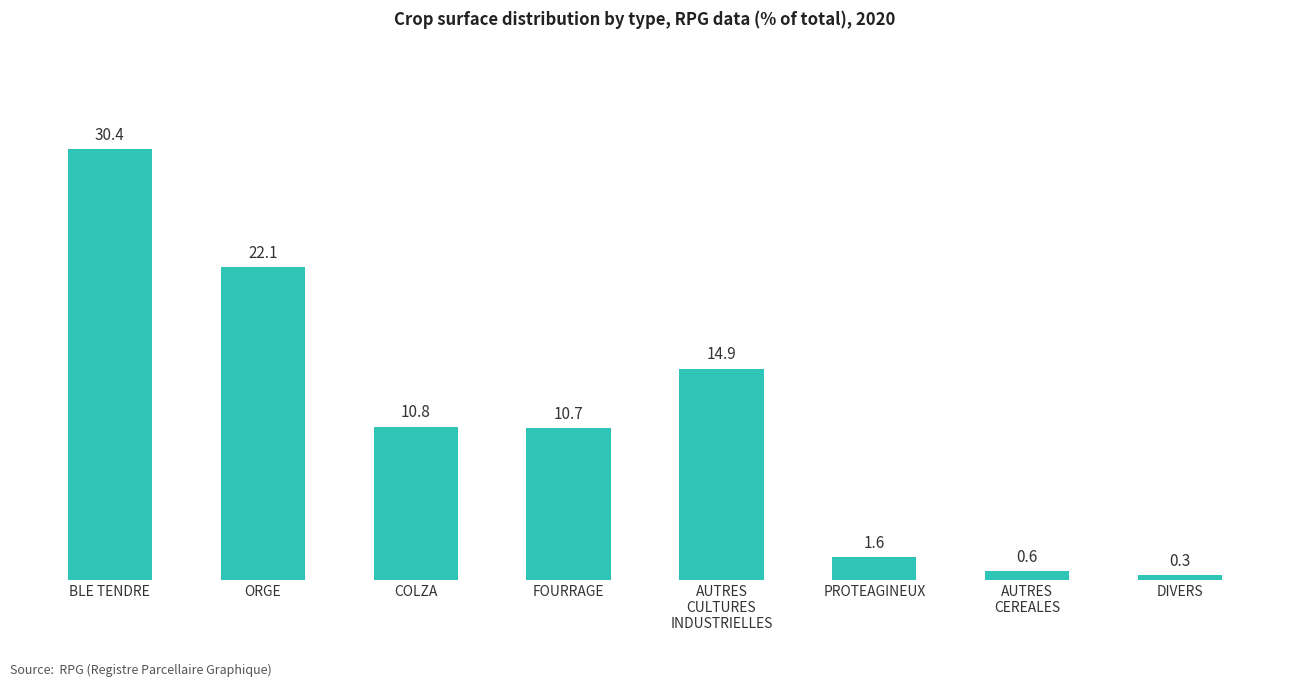

At which label does the data first exceed 10?

BLE TENDRE